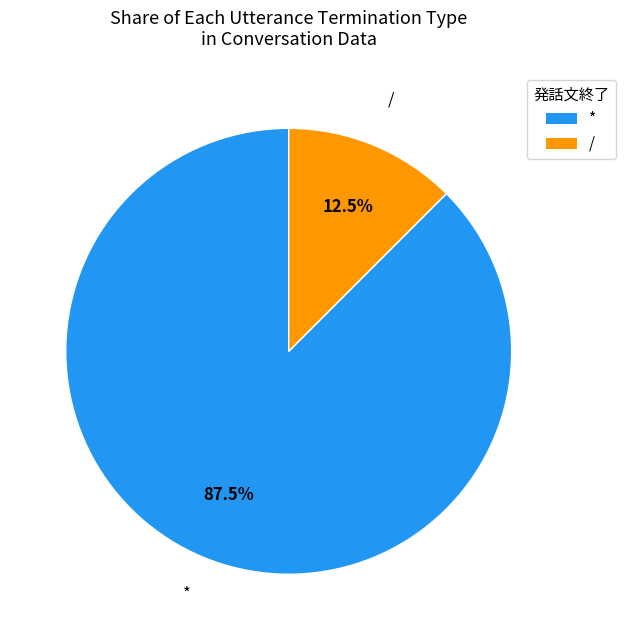

What percentage is NOT represented by *?

12.5%